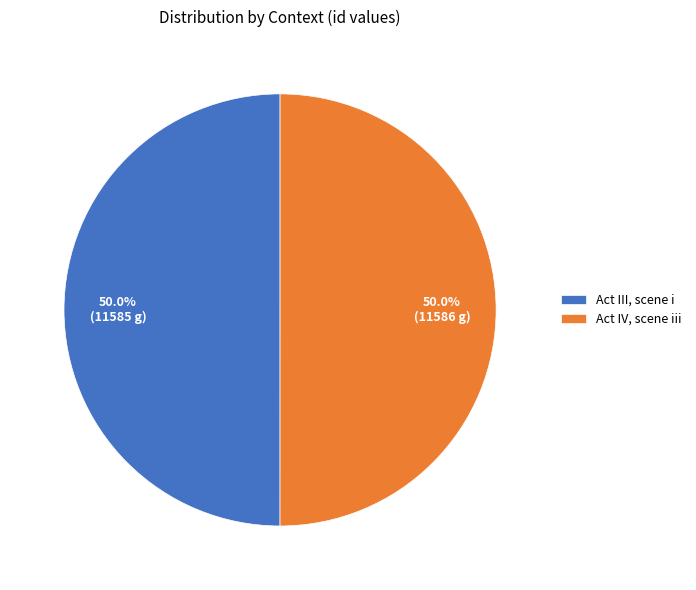

What percentage is the Act III, scene i slice, to the nearest percent?

50%